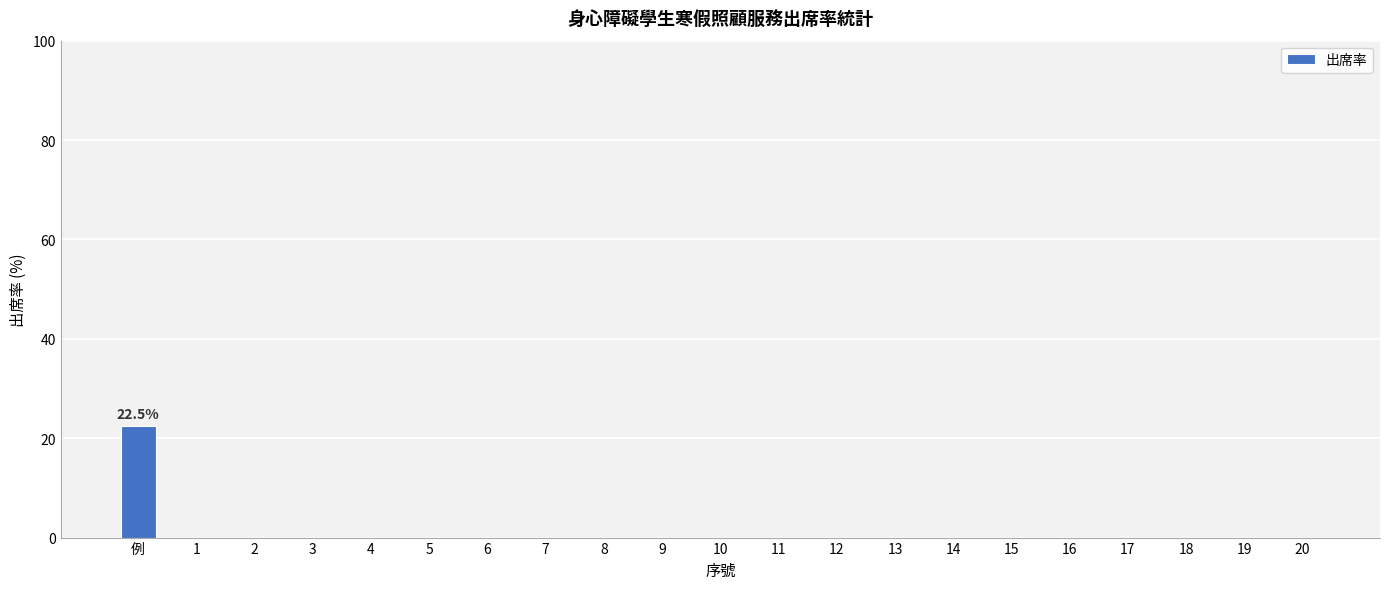

What is the greatest value displayed?

22.5